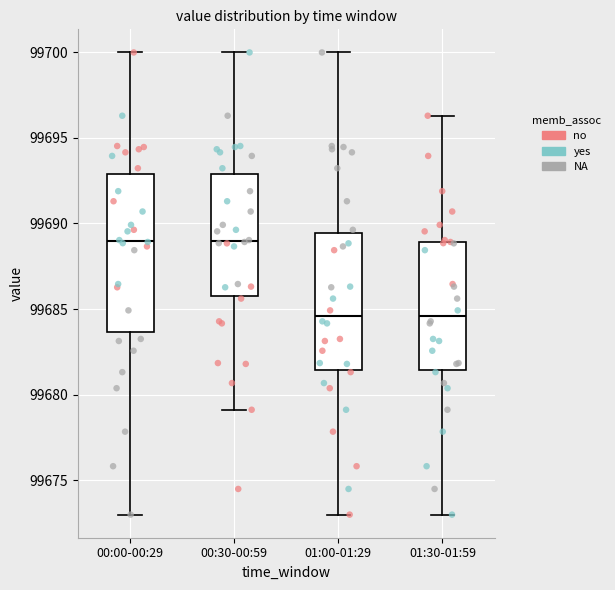

Reading left to right, transcribe this box plot: for each box, give where its median line is, the range the box spans, and where its two whiskers end, as read against the y-axis. The values are not printed on the chart, so give them approximately, as read against the axis.

00:00-00:29: median 99689.0, box 99683.5 to 99693.0, whiskers 99673.0 to 99700.0
00:30-00:59: median 99689.0, box 99686.0 to 99693.0, whiskers 99679.0 to 99700.0
01:00-01:29: median 99684.5, box 99681.5 to 99689.5, whiskers 99673.0 to 99700.0
01:30-01:59: median 99684.5, box 99681.5 to 99689.0, whiskers 99673.0 to 99696.5